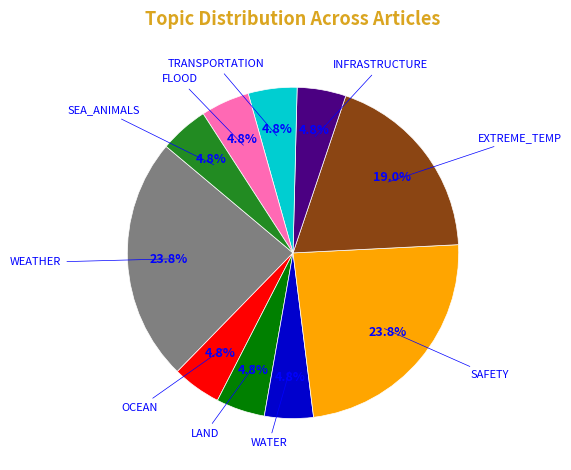

Does any single category account for the majority?

No